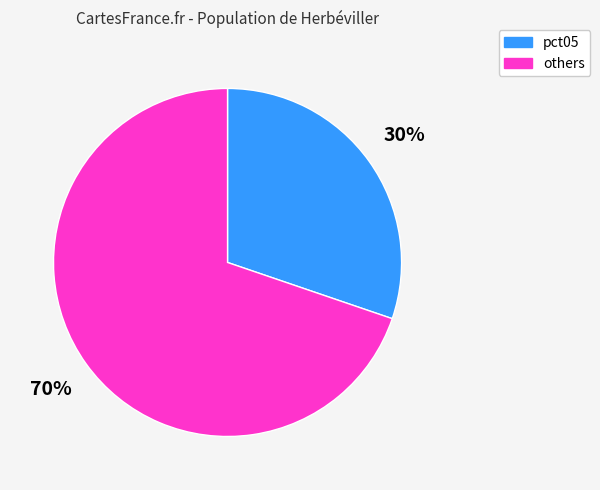

To the nearest percent, what is the difference between the largest and smallest slice percentages?

40%